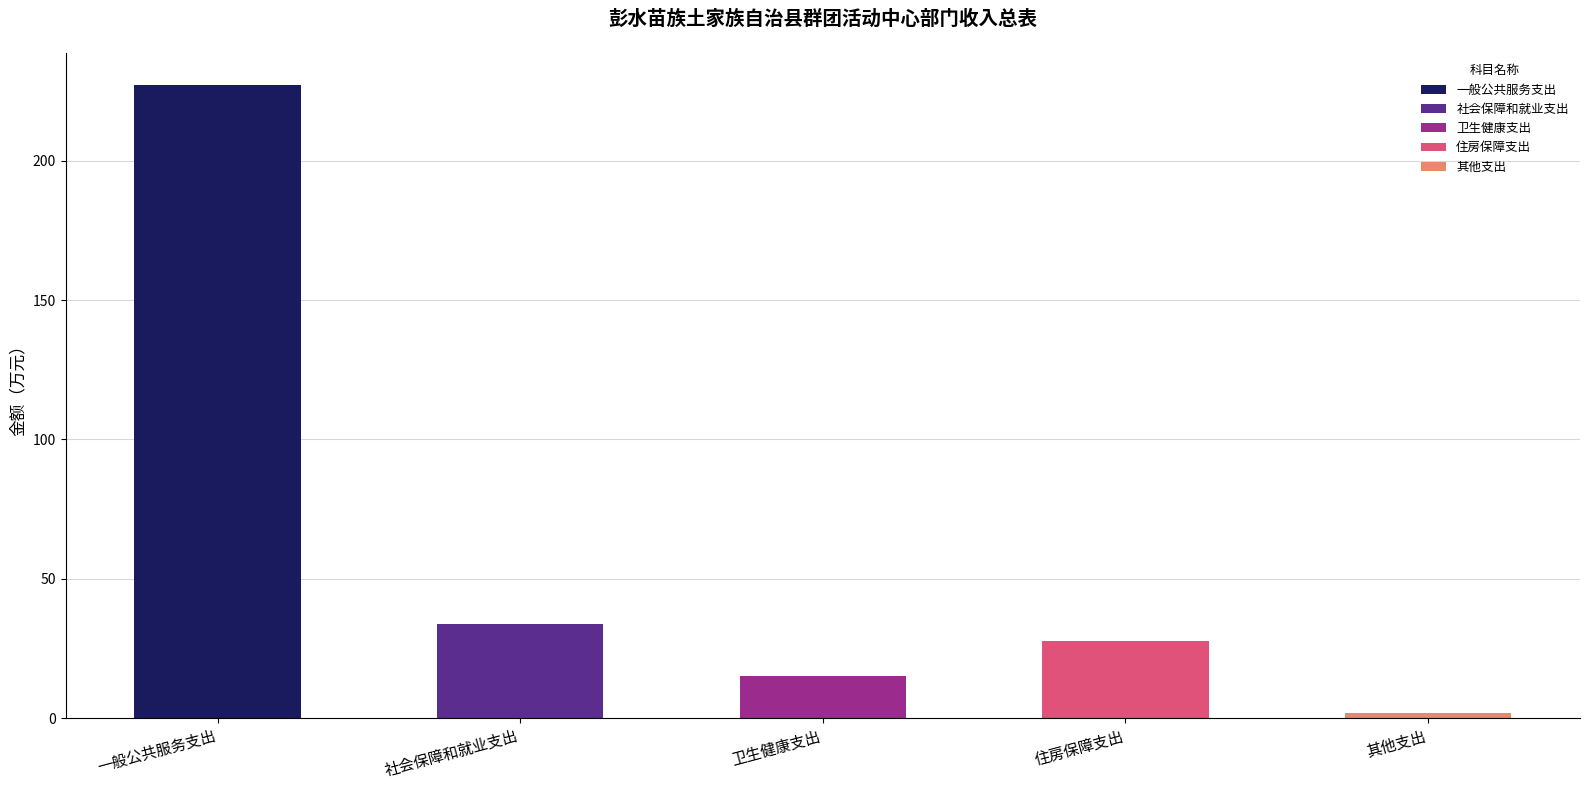

What position from the left is 住房保障支出?

4